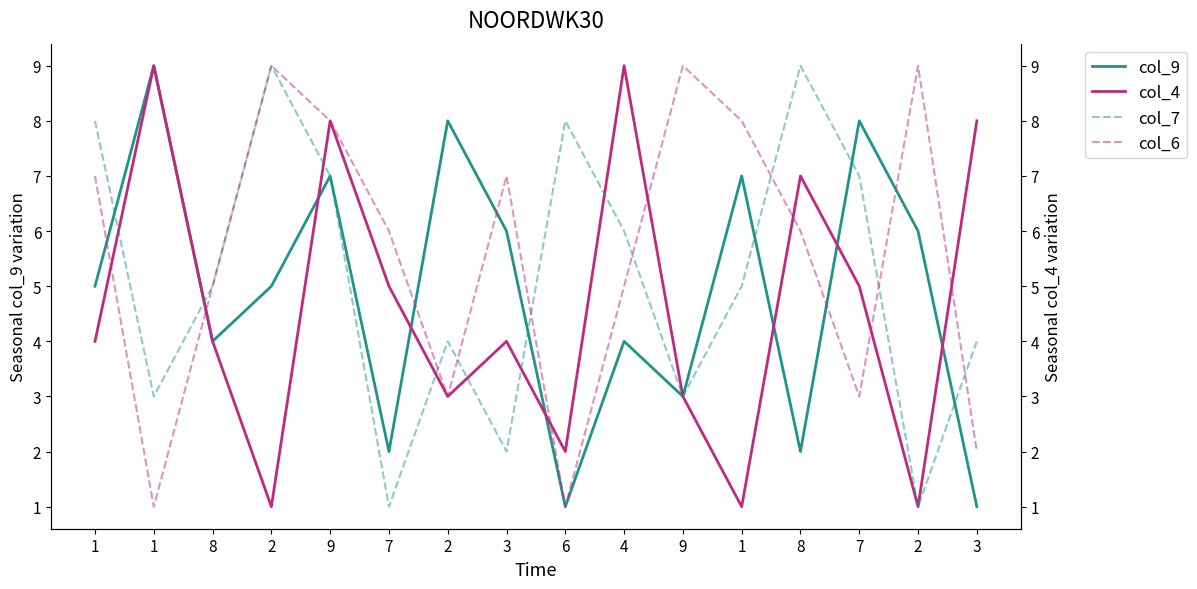

List the series in order of their overall mean, highest first.

col_6, col_7, col_9, col_4